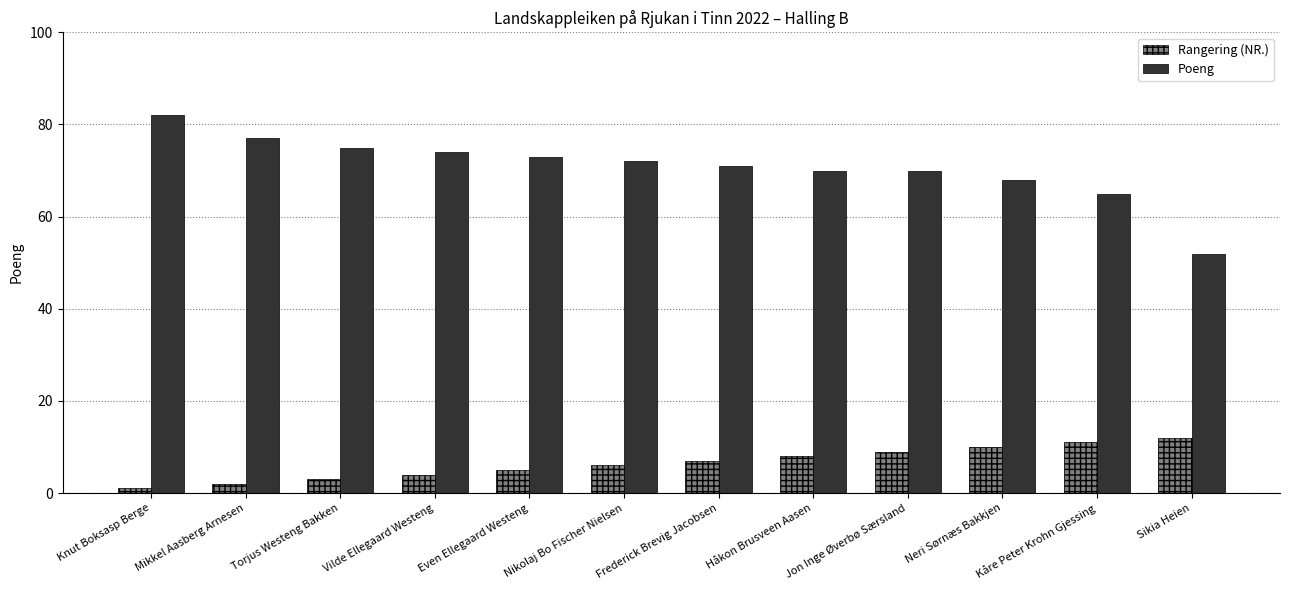

The Poeng series shows 77 at Mikkel Aasberg Arnesen. True or false?

True